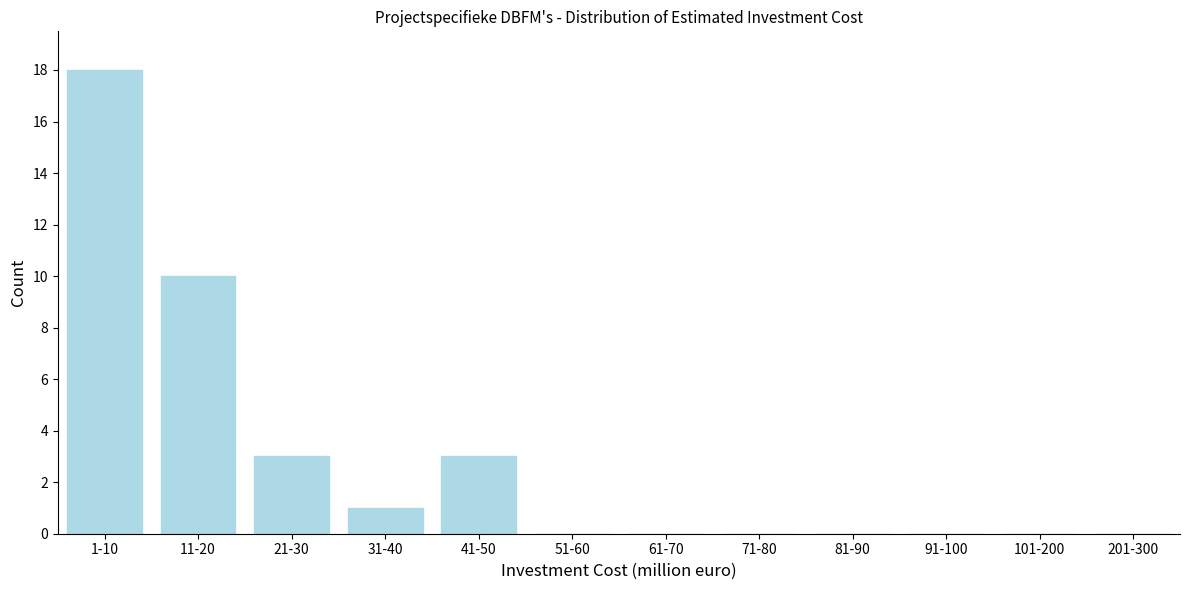

Reading right to left, list all the values displayed in this chart.

201-300=0	101-200=0	91-100=0	81-90=0	71-80=0	61-70=0	51-60=0	41-50=3	31-40=1	21-30=3	11-20=10	1-10=18